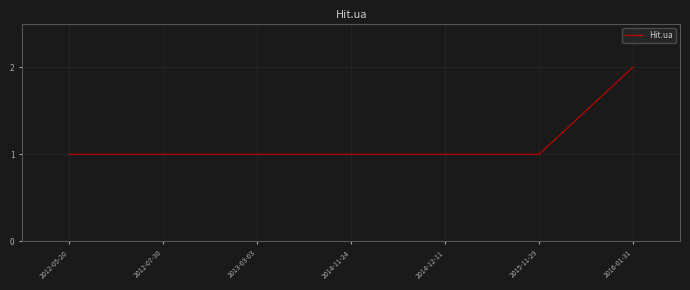

What is the sum of the values at 2015-11-29 and 2013-03-03?

2